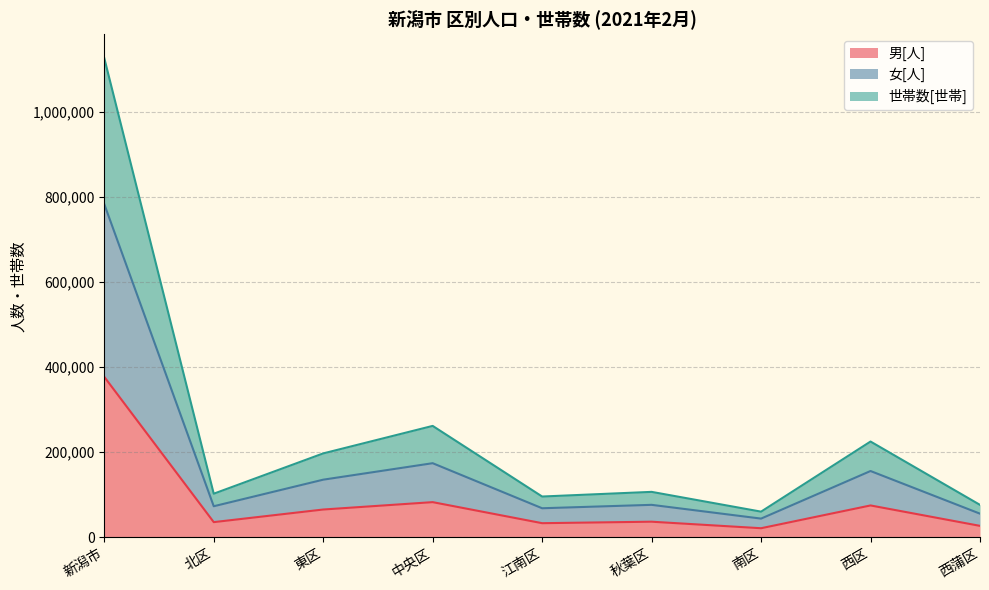

Is it true that 男[人] equals 26969 at 西蒲区?

True